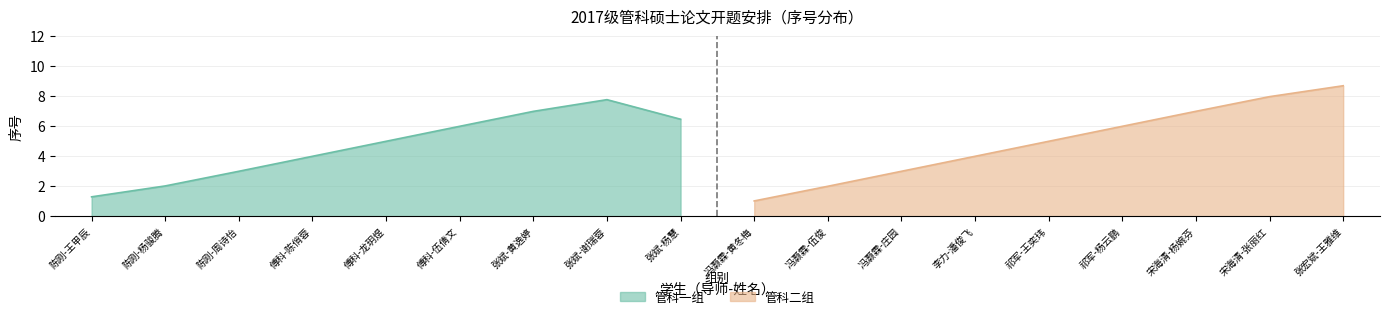

True or false: the data has more than 2 interior local peaks.

False